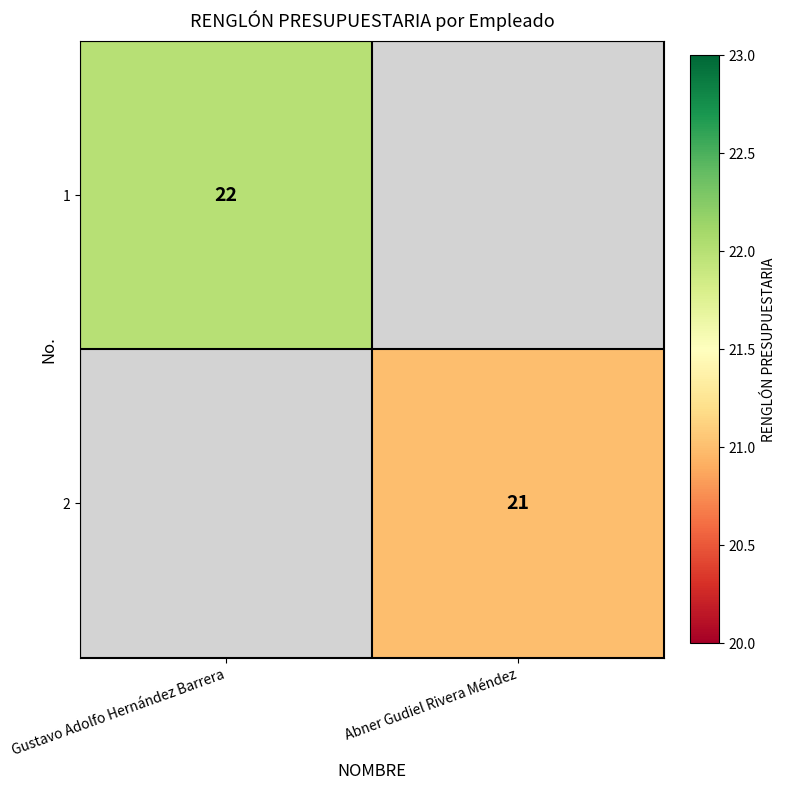

True or false: 2 has a value of 21 at Abner Gudiel Rivera Méndez.

True